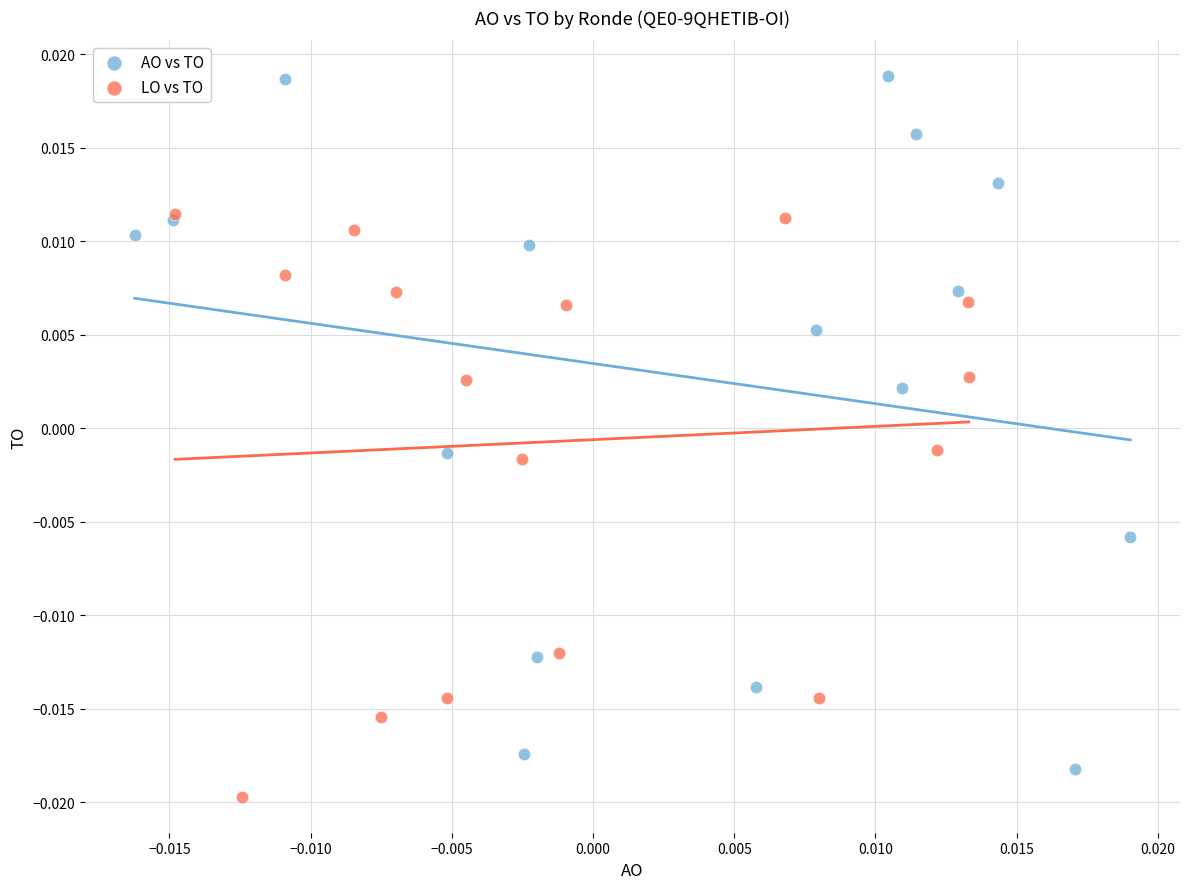

Which series has the widest spread of Y values?

AO vs TO